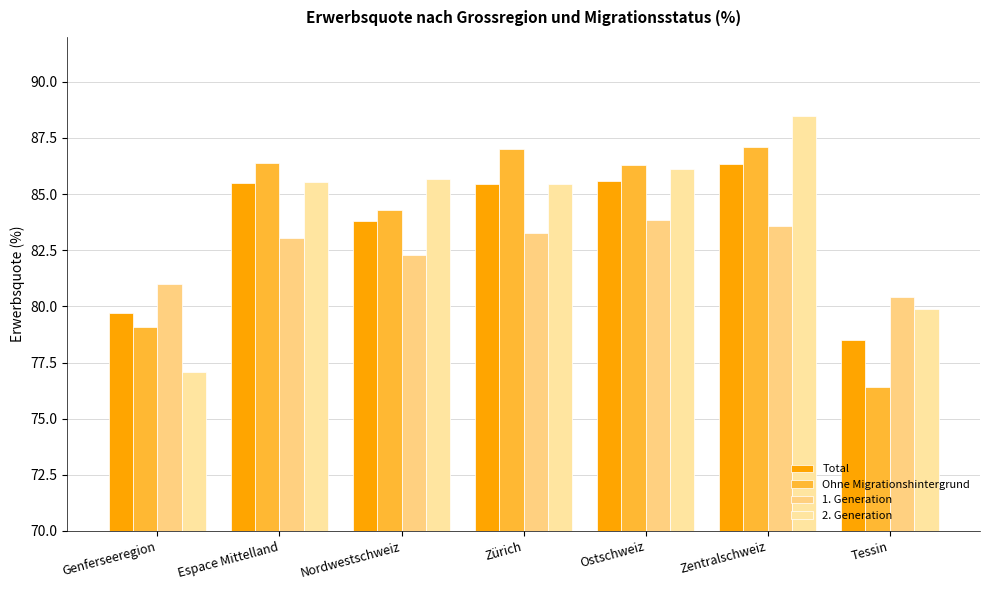

How many data points in 2. Generation are above 85?

5